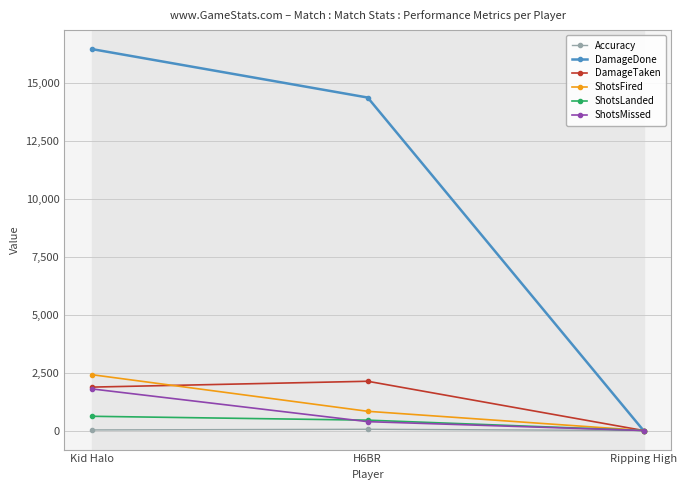

Between Kid Halo and H6BR, which series saw the biggest shift?

DamageDone